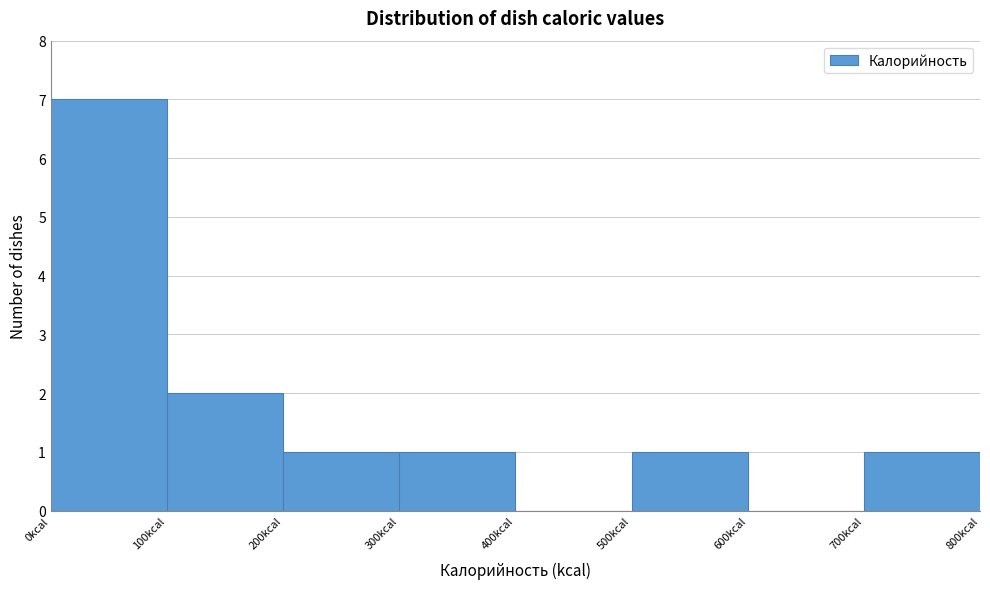

Reading left to right, list every bar in this chart as the range it spans on the x-axis followed by its height. The values are not printed on the chart, so give them approximately, as read against the axis.

0 to 100: 7
100 to 200: 2
200 to 300: 1
300 to 400: 1
400 to 500: 0
500 to 600: 1
600 to 700: 0
700 to 800: 1